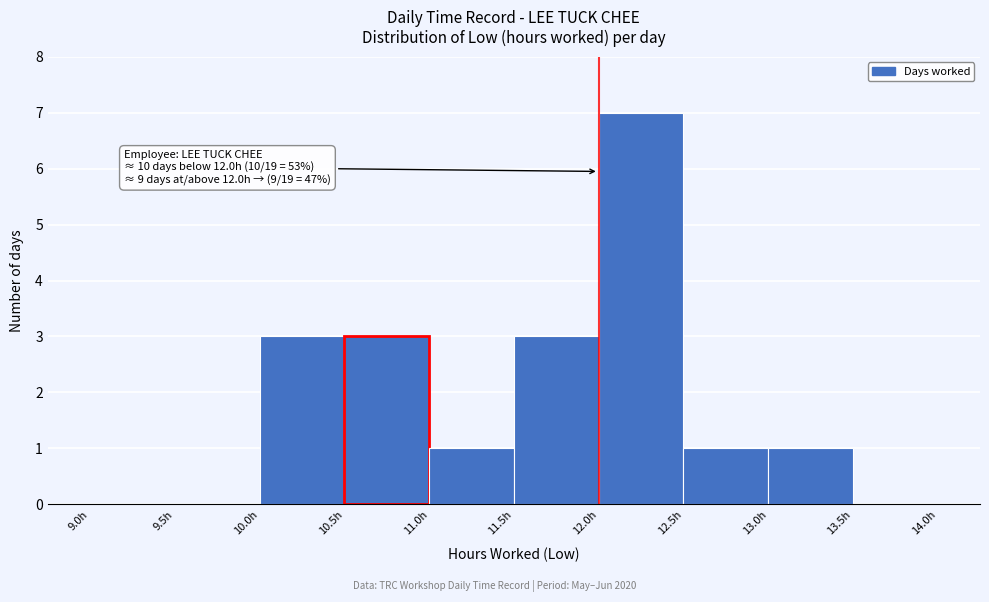

Over which range of the x-axis is the bar tallest?

12.0 to 12.5